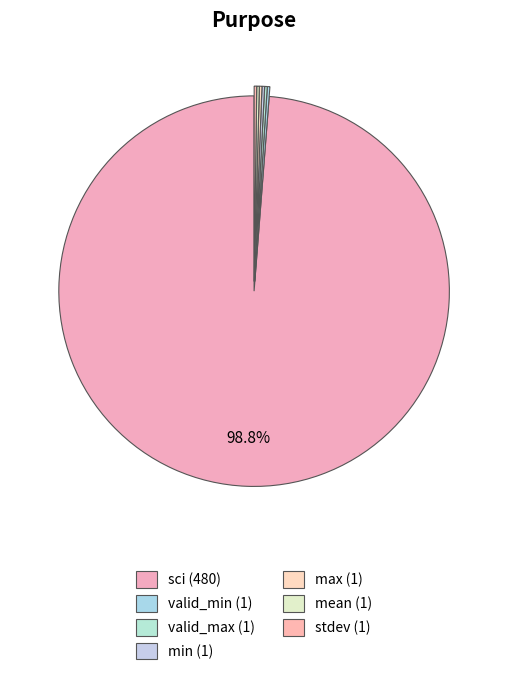

To the nearest percent, what percentage of the pie is sci?

99%